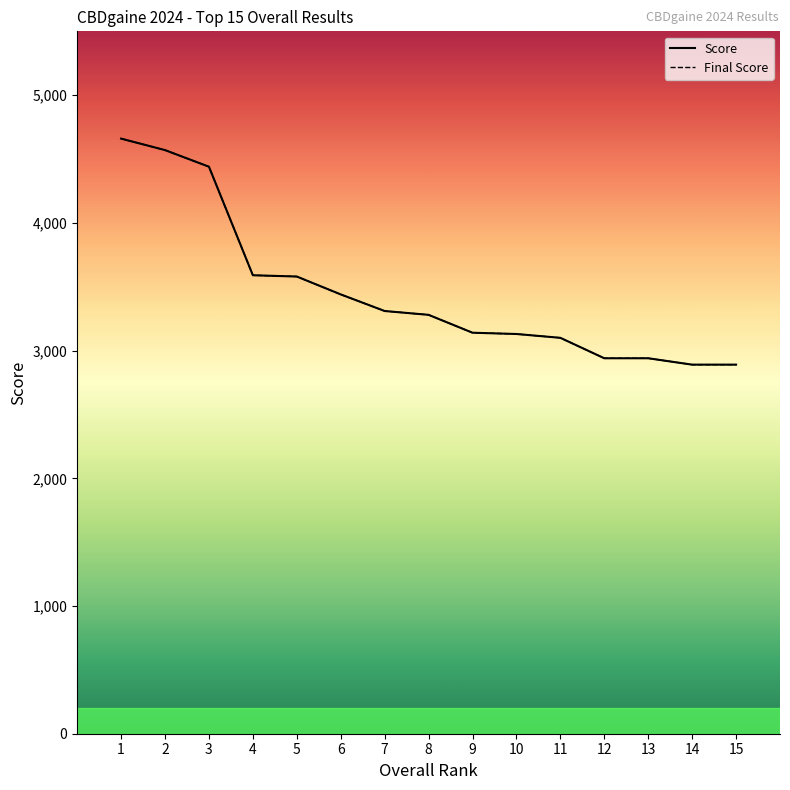

True or false: Score and Final Score intersect in this chart.

False